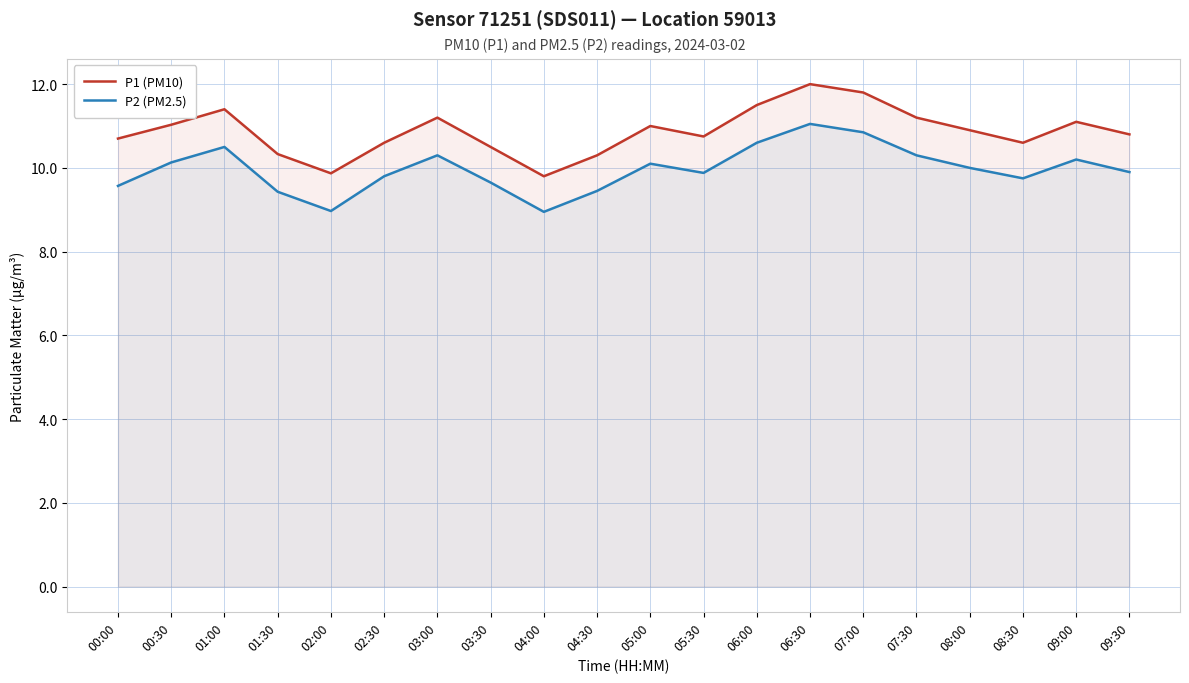

Reading left to right, what are all the values shown in this chart?

P1 (PM10): 00:00=10.7	00:30=11.0	01:00=11.4	01:30=10.3	02:00=9.9	02:30=10.6	03:00=11.2	03:30=10.5	04:00=9.8	04:30=10.3	05:00=11.0	05:30=10.8	06:00=11.5	06:30=12.0	07:00=11.8	07:30=11.2	08:00=10.9	08:30=10.6	09:00=11.1	09:30=10.8
P2 (PM2.5): 00:00=9.6	00:30=10.1	01:00=10.5	01:30=9.4	02:00=9.0	02:30=9.8	03:00=10.3	03:30=9.7	04:00=8.9	04:30=9.4	05:00=10.1	05:30=9.9	06:00=10.6	06:30=11.1	07:00=10.8	07:30=10.3	08:00=10.0	08:30=9.8	09:00=10.2	09:30=9.9